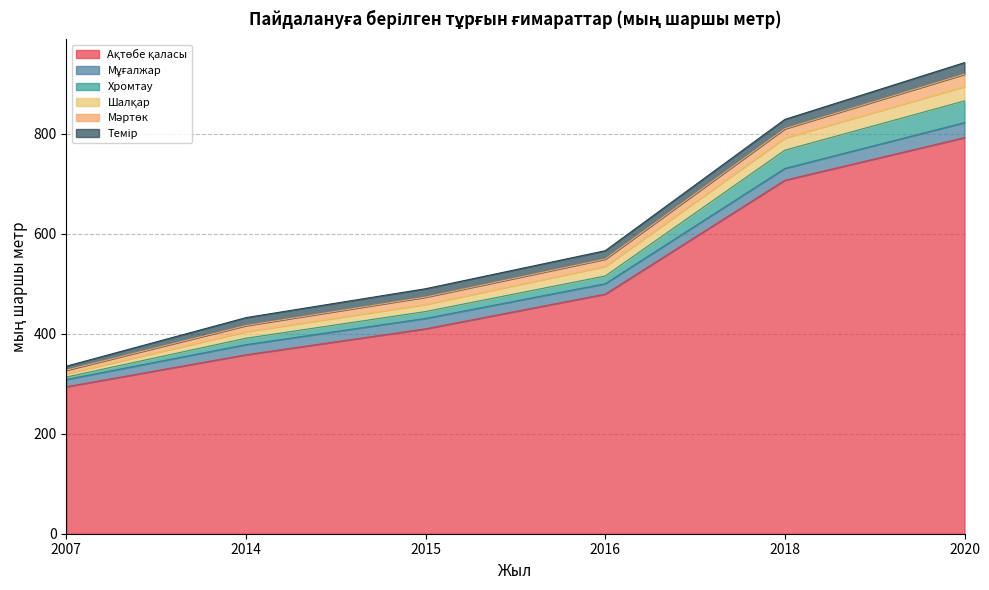

What is the approximate value of Темір at 2014?

15.9